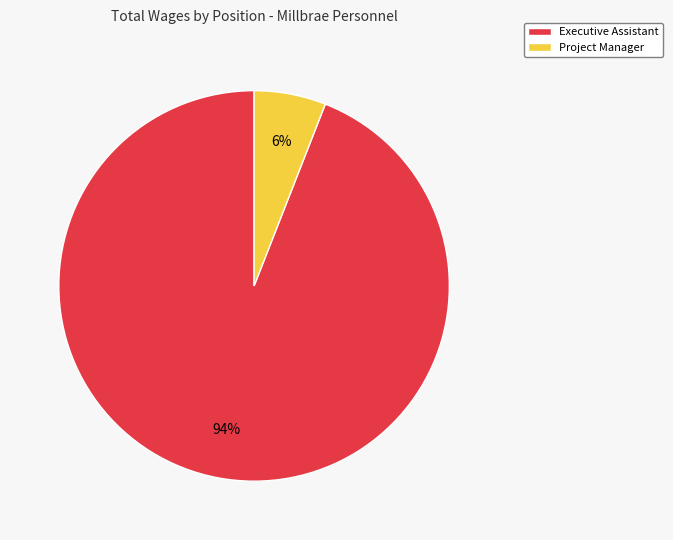

Do Executive Assistant and Project Manager together represent more than half of the pie?

Yes